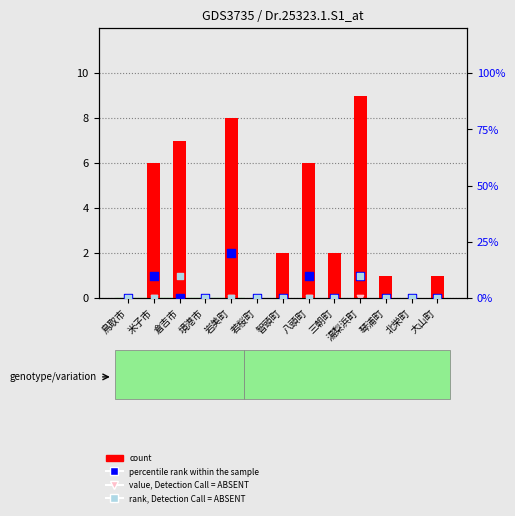

At which category is the sum across all series the highest?

湯梨浜町